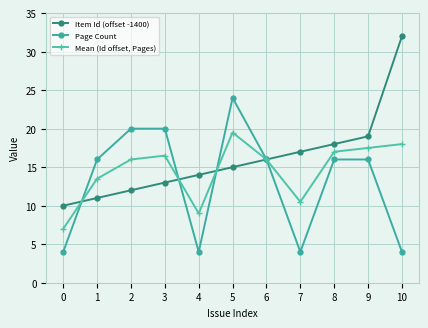

True or false: Mean (Id offset, Pages) has more than 0 points higher than both neighbors.

True